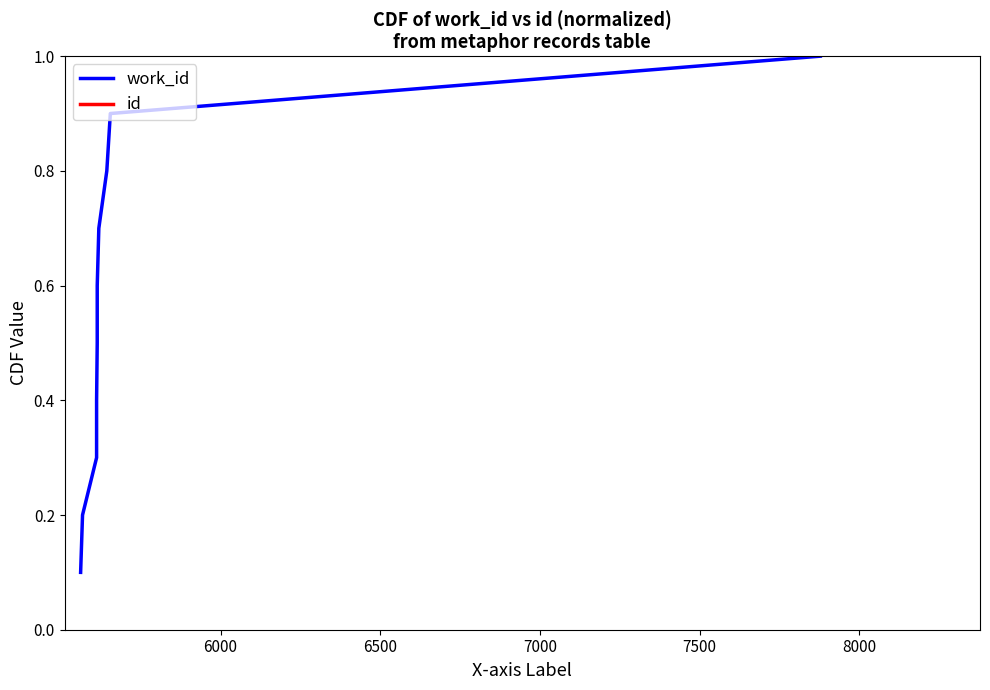

At how many categories does at least one series exceed 0?

10